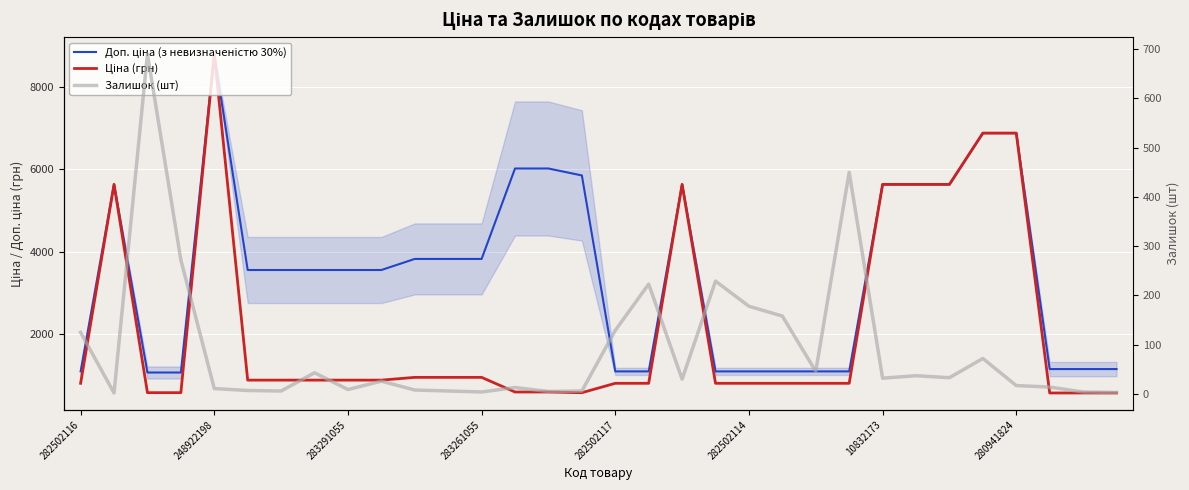

What is the sum of the Доп. ціна (з невизначеністю 30%) values at 31 and 24?

6794.0